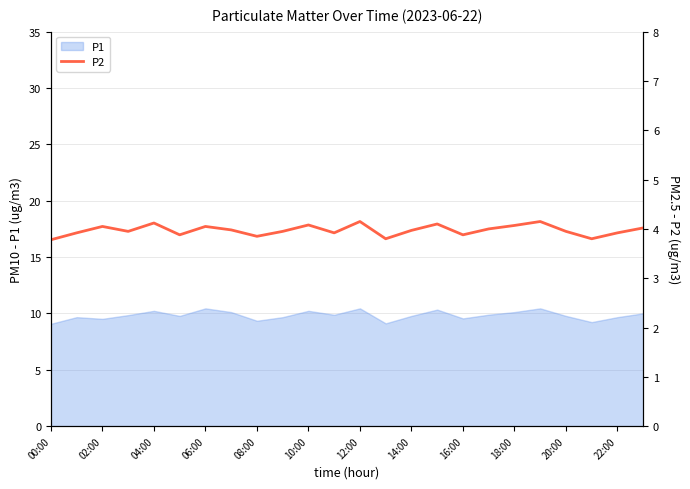

True or false: P1 has a value of 14.2 at 22:00.

False